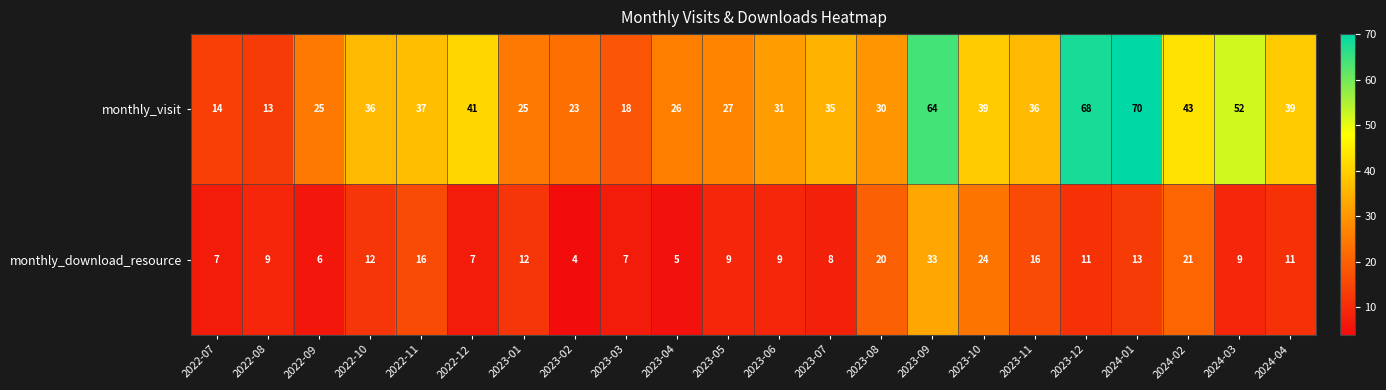

Where does the monthly_download_resource series first go above 11?

2022-10